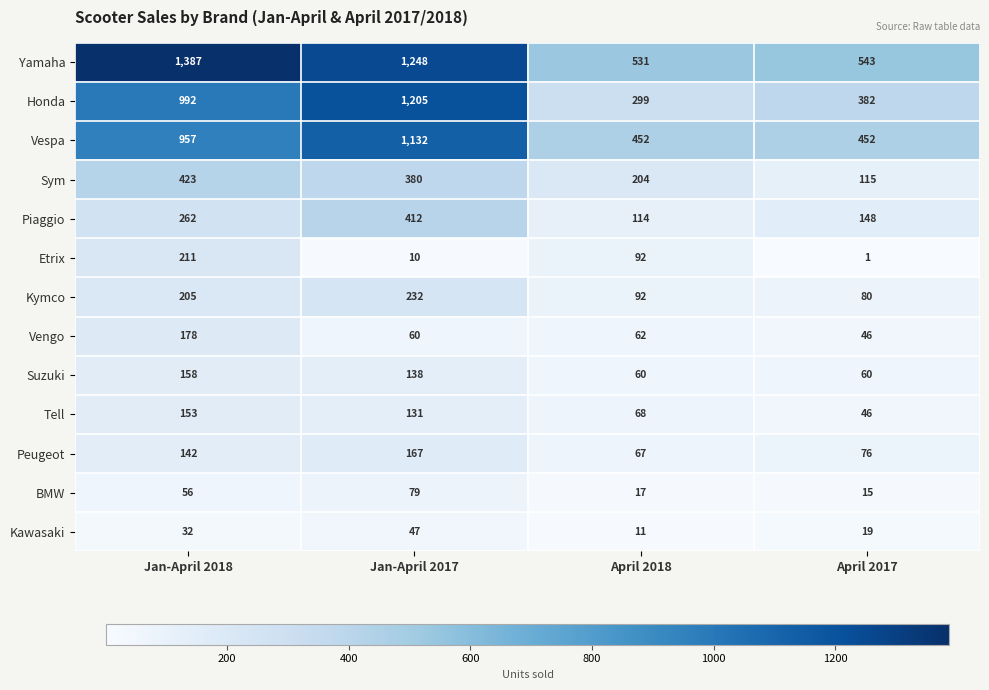

Where is Suzuki nearest to the value 109?

Jan-April 2017